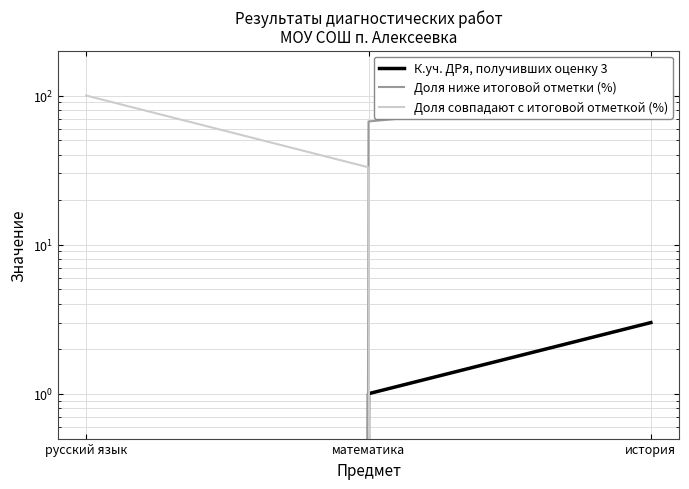

What is the average value of the К.уч. ДРя, получивших оценку 3 series?

1